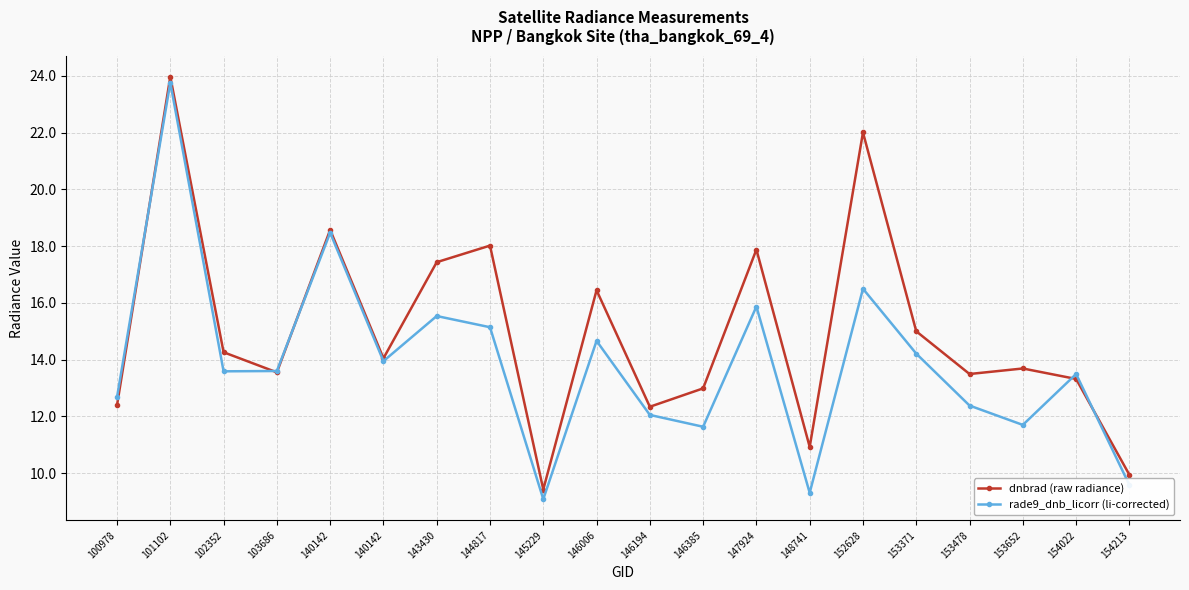

The rade9_dnb_licorr (li-corrected) series shows 13.5 at 154022. True or false?

True